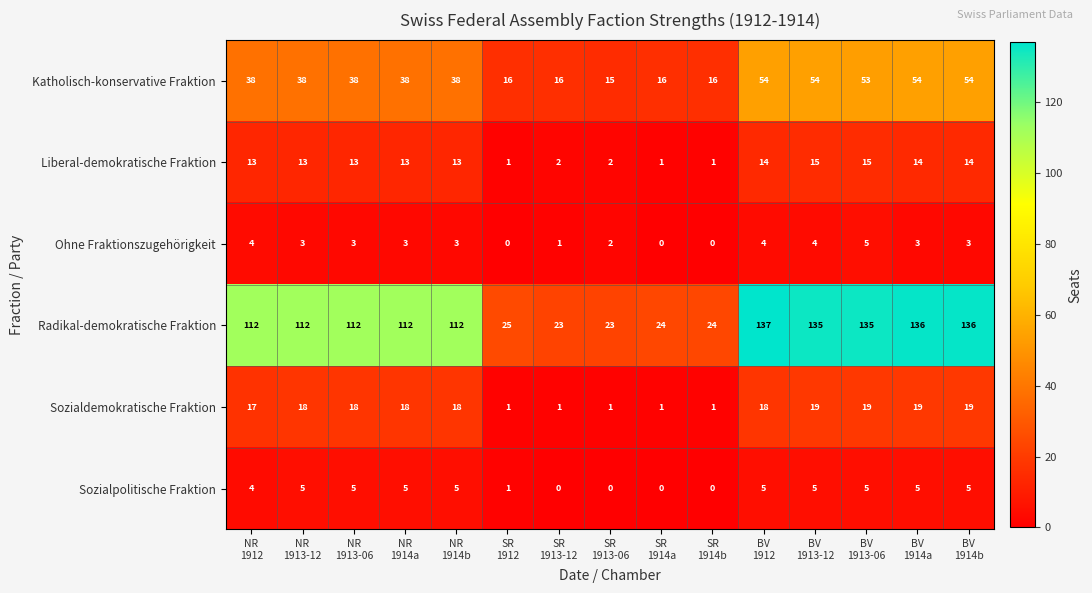

Count the Ohne Fraktionszugehörigkeit values in the range 1 to 4.

11